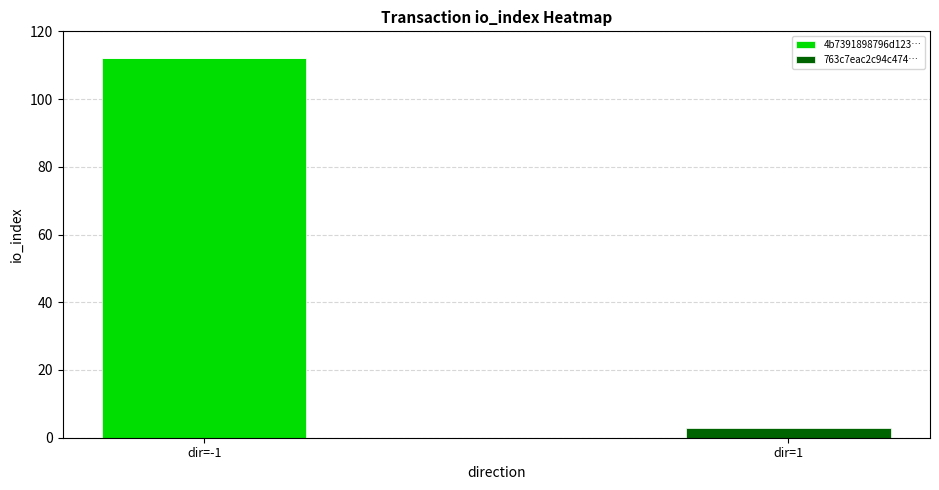

Reading left to right, transcribe the values for 4b7391898796d123….

dir=-1=112	dir=1=0